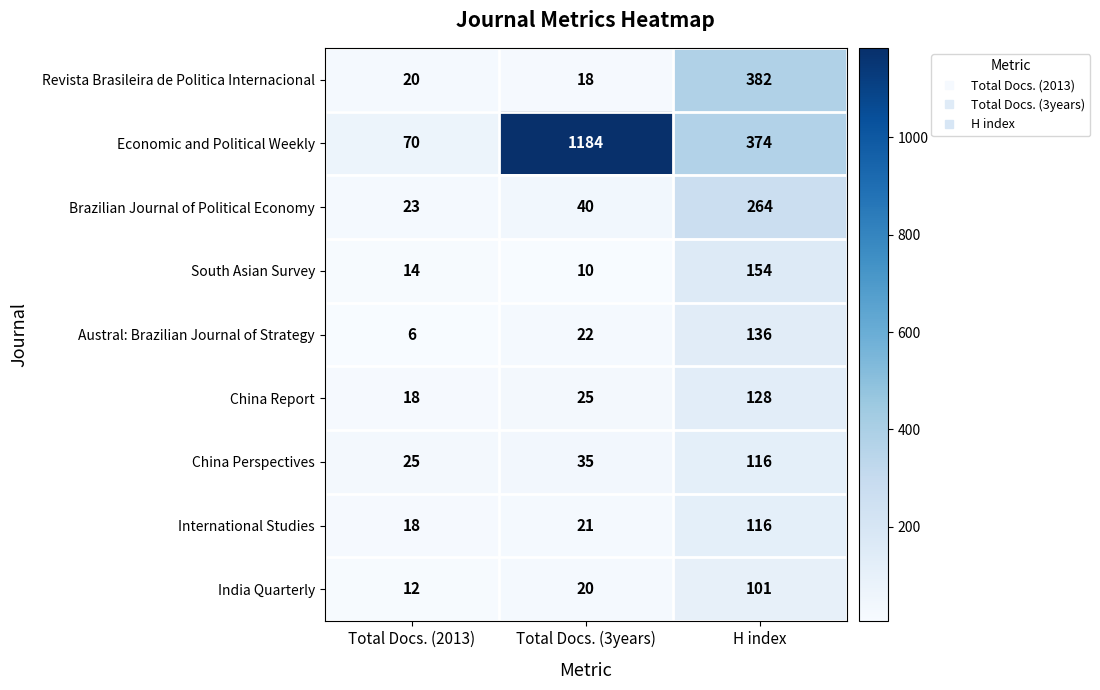

What is the sum of all India Quarterly values?

133